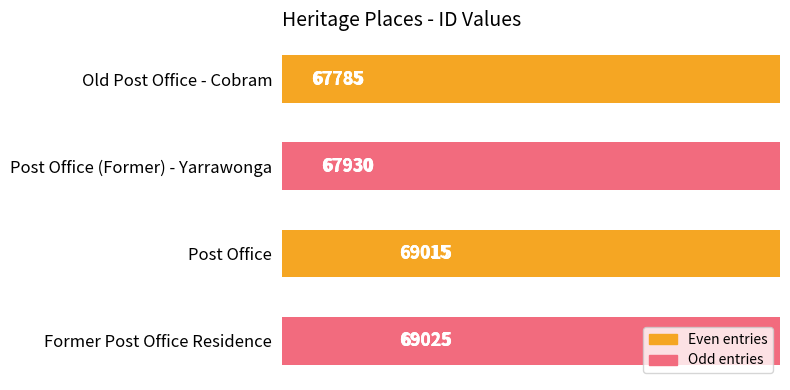

Which has a higher value, Old Post Office - Cobram or Post Office?

Post Office